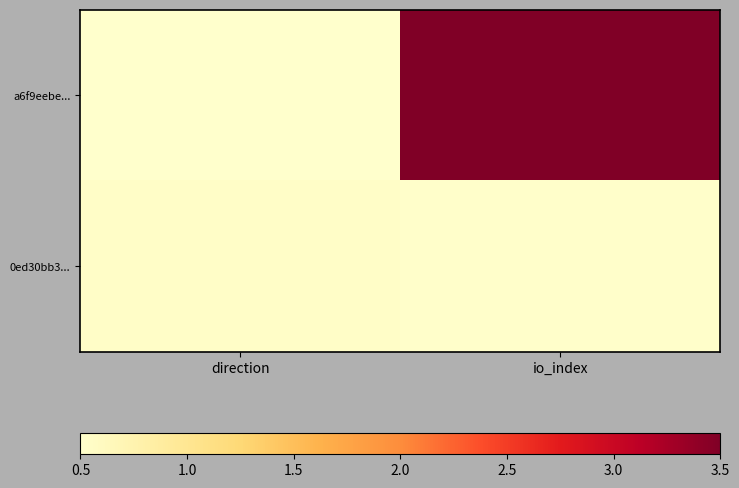

Reading right to left, extract all data points from this chart.

a6f9eebe...: io_index=3.5	direction=0.5
0ed30bb3...: io_index=0.5	direction=0.5